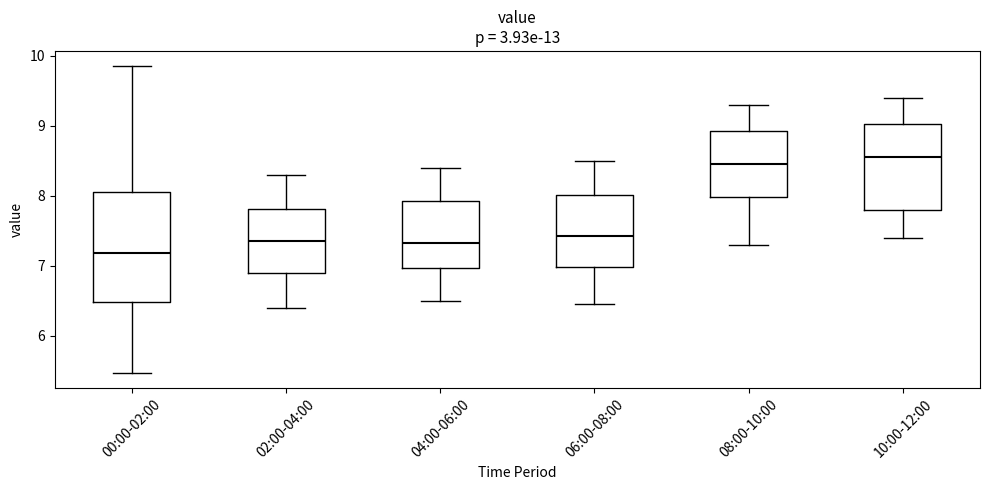

Reading left to right, read every box against the y-axis: the position of its median line, the range the box covers, and the ends of its whiskers. The values are not printed on the chart, so give them approximately, as read against the axis.

00:00-02:00: median 7.2, box 6.5 to 8.1, whiskers 5.5 to 9.9
02:00-04:00: median 7.4, box 6.9 to 7.8, whiskers 6.4 to 8.3
04:00-06:00: median 7.3, box 7.0 to 7.9, whiskers 6.5 to 8.4
06:00-08:00: median 7.4, box 7.0 to 8.0, whiskers 6.5 to 8.5
08:00-10:00: median 8.5, box 8.0 to 8.9, whiskers 7.3 to 9.3
10:00-12:00: median 8.6, box 7.8 to 9.0, whiskers 7.4 to 9.4